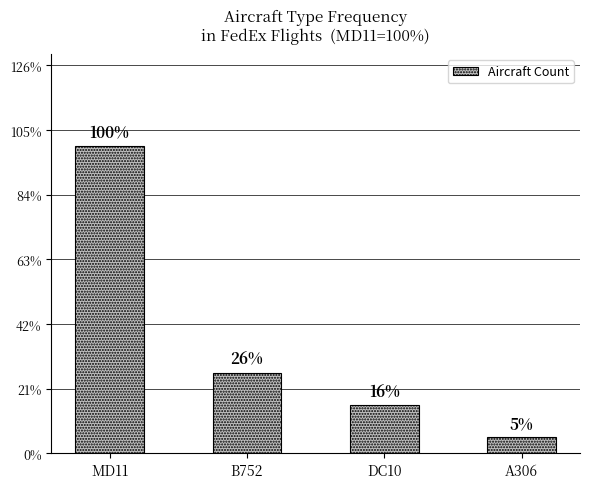

Does the chart contain any negative values?

No